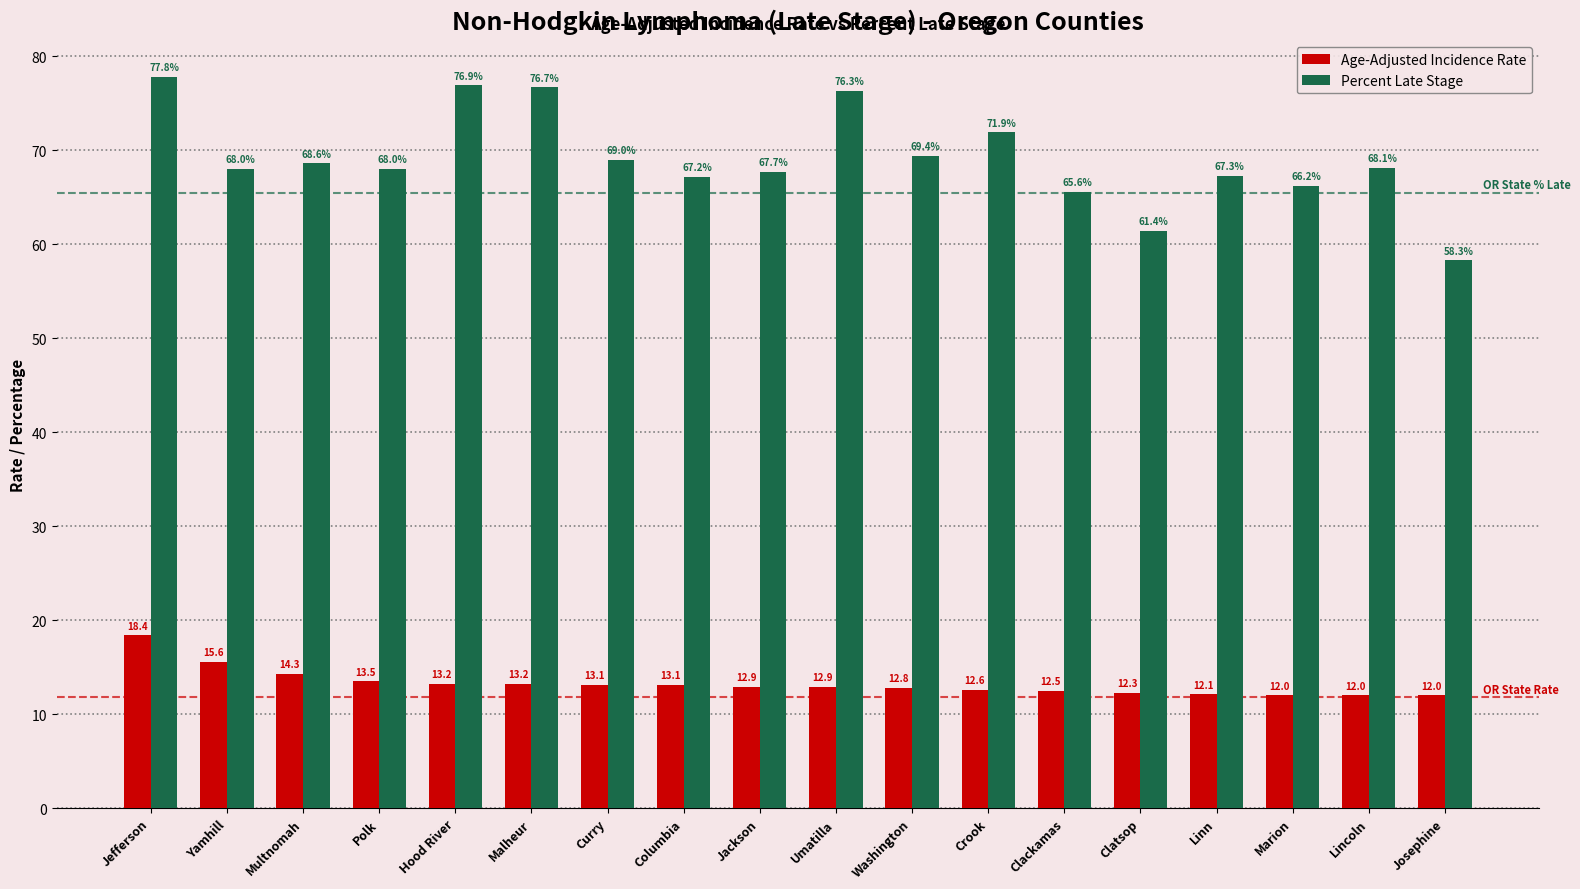

Are the bars horizontal?

No